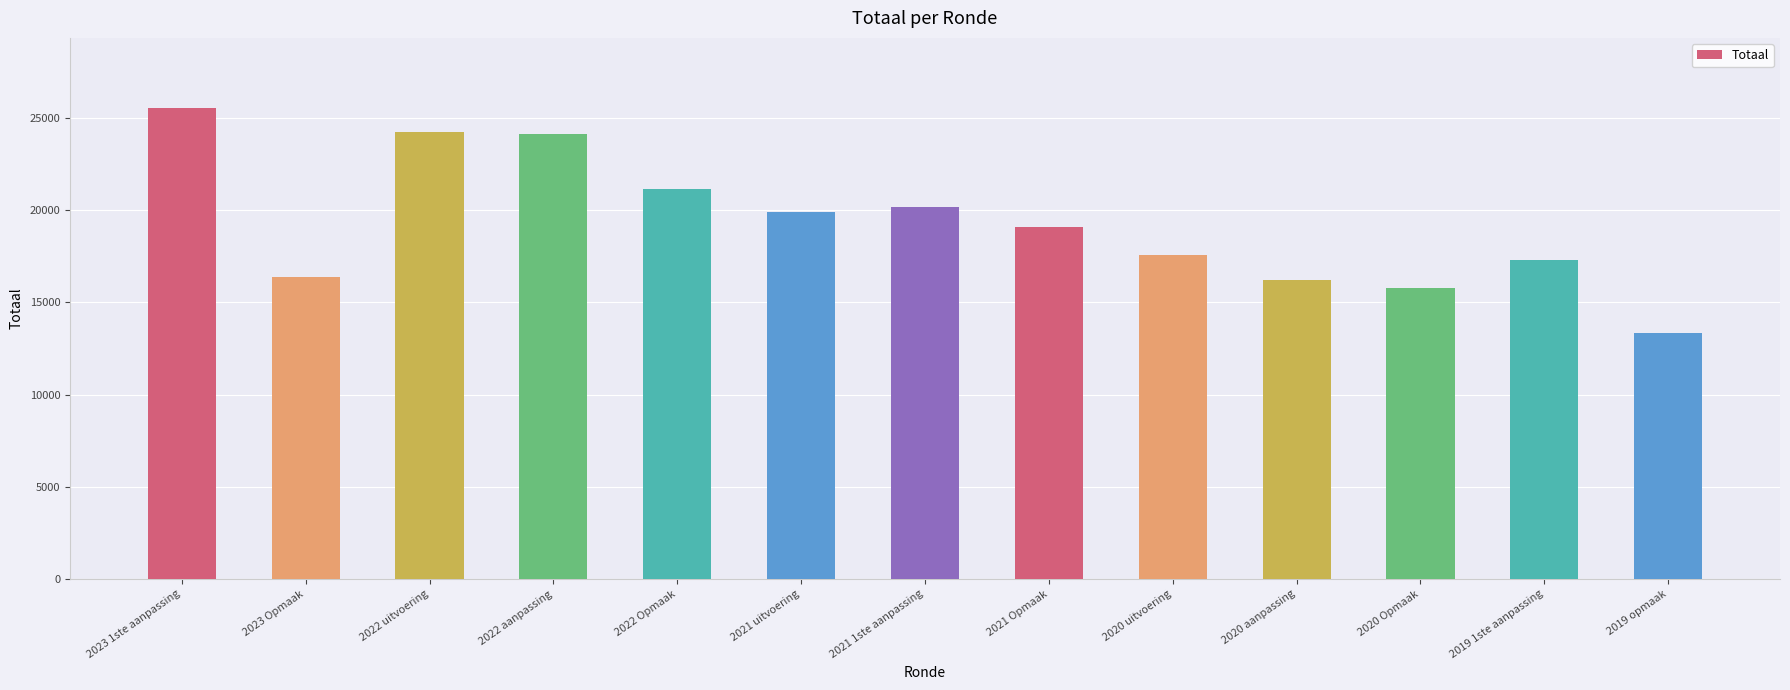

The value at 2022 uitvoering is 24212. True or false?

True